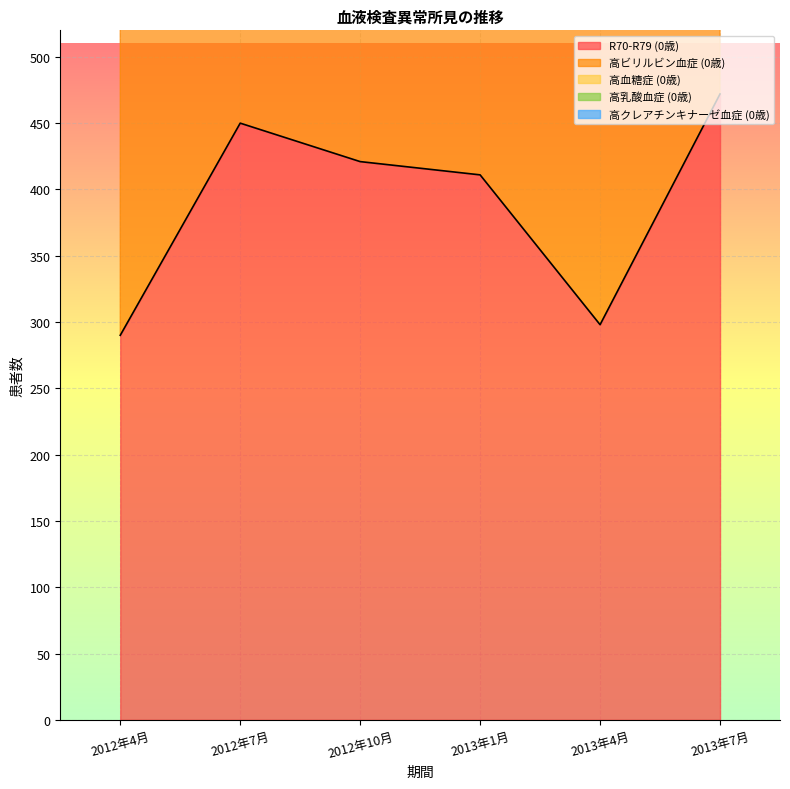

What is the value of the 0歳 point at the 1st from the left?

290